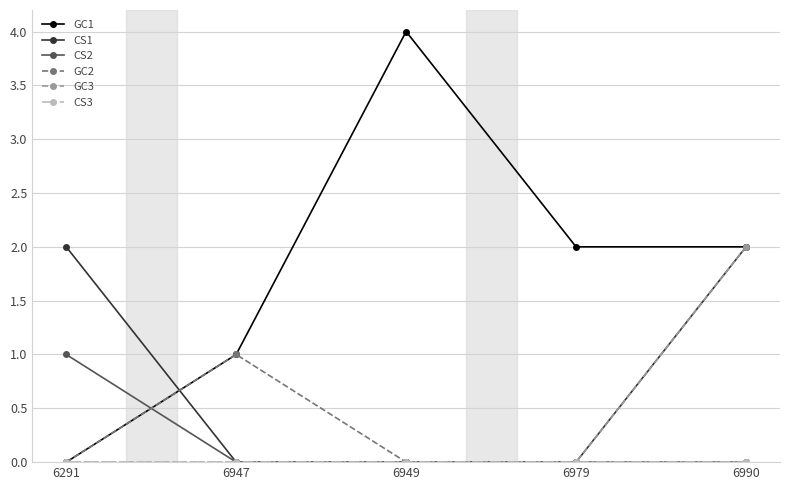

What is the difference between the GC1 values at 6949 and 6947?

3